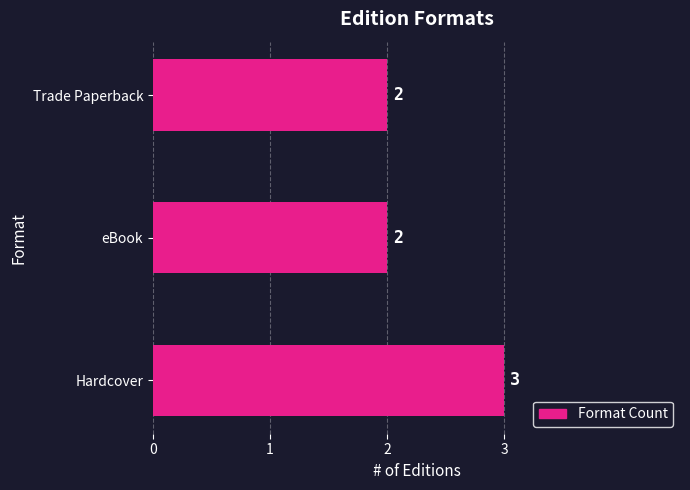

What is the greatest value displayed?

3